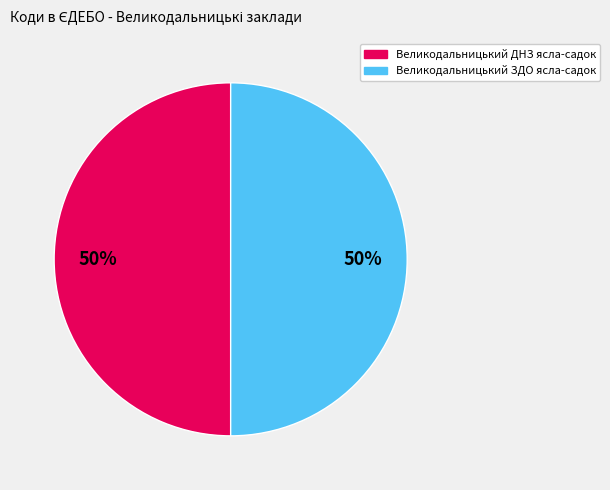

To the nearest percent, what portion does Великодальницький ЗДО ясла-садок represent?

50%